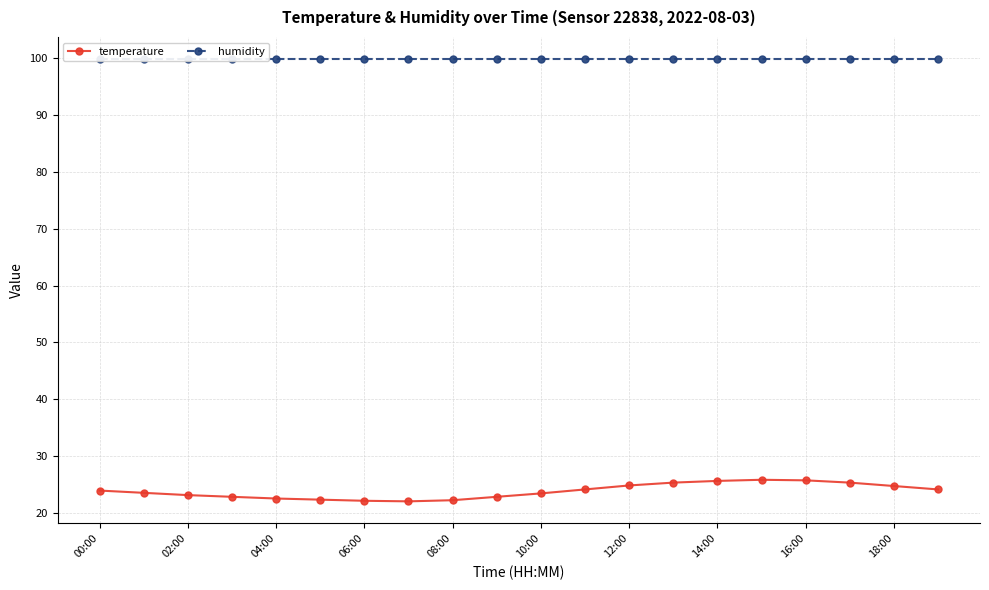

At which label is humidity closest to 99?

00:00